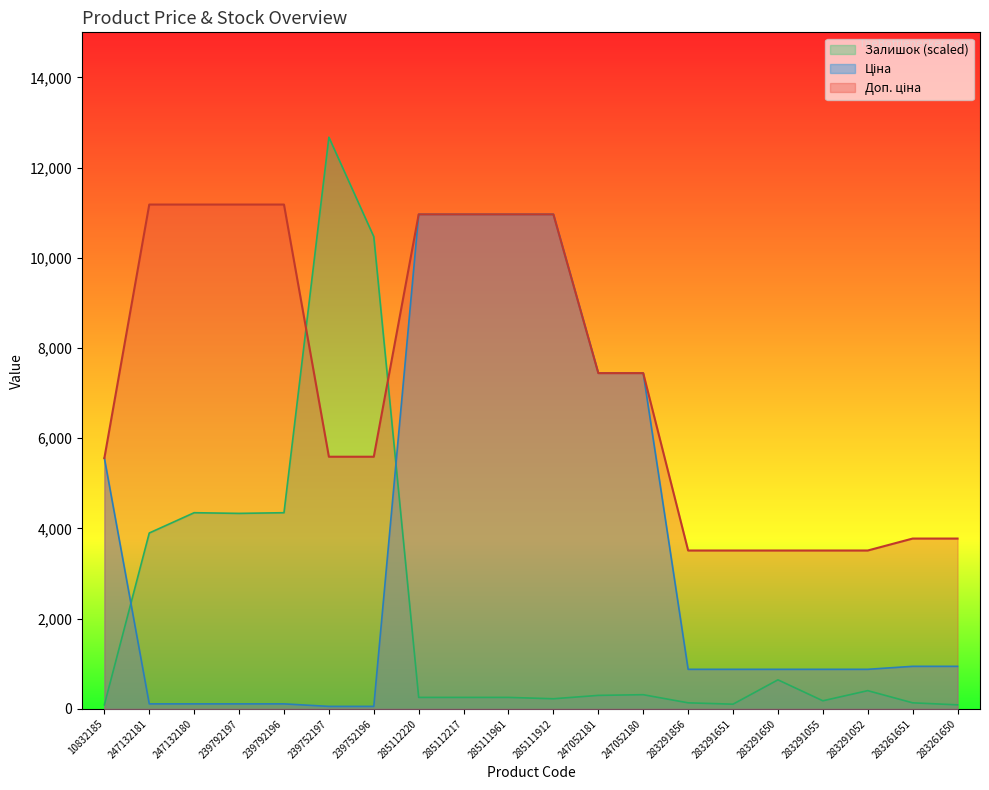

What are all the series names shown in the legend?

Ціна, Доп. ціна, Залишок